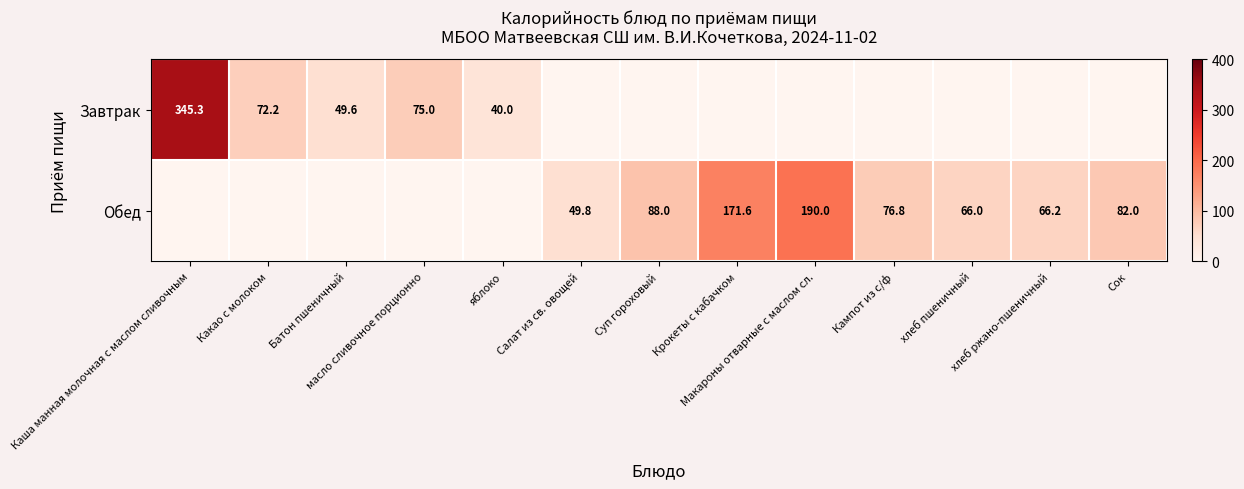

Is it true that Обед equals -61.4 at масло сливочное порционно?

False